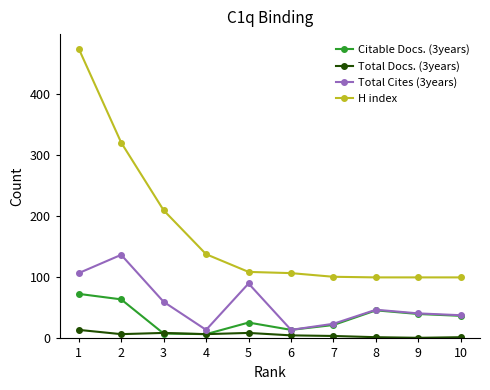

True or false: Citable Docs. (3years) and H index intersect in this chart.

False